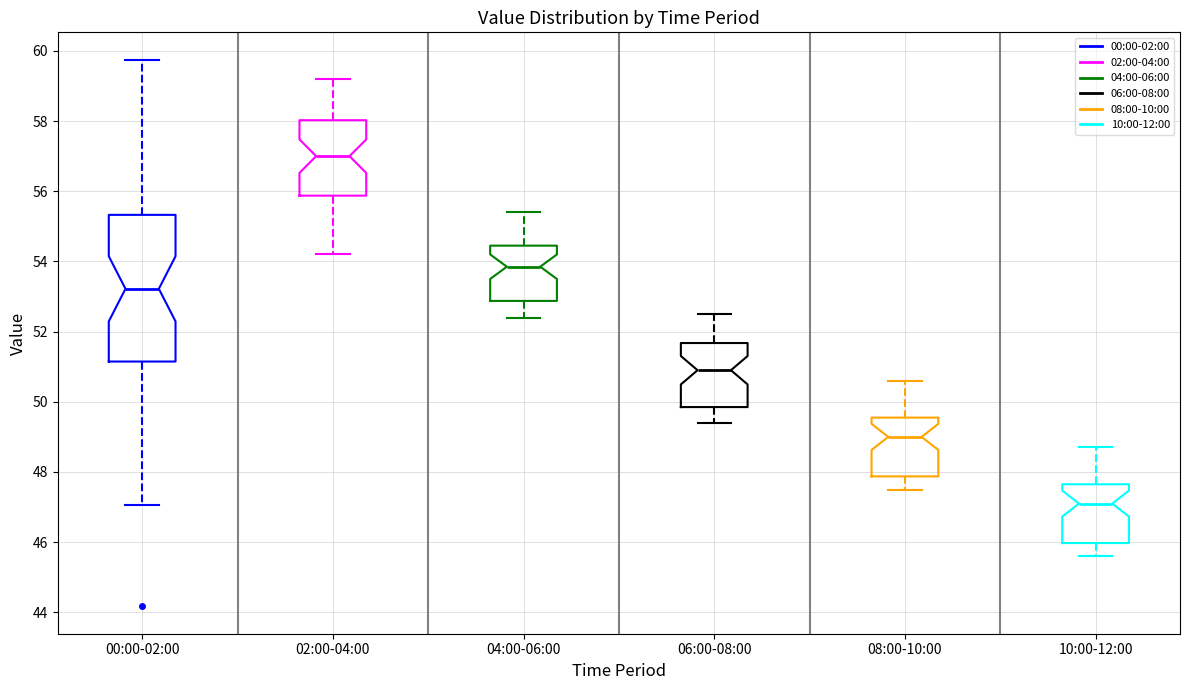

Reading left to right, read every box against the y-axis: the position of its median line, the range the box covers, and the ends of its whiskers. The values are not printed on the chart, so give them approximately, as read against the axis.

00:00-02:00: median 53.2, box 51.2 to 55.4, whiskers 47.0 to 59.8
02:00-04:00: median 57.0, box 55.8 to 58.0, whiskers 54.2 to 59.2
04:00-06:00: median 53.8, box 52.8 to 54.4, whiskers 52.4 to 55.4
06:00-08:00: median 51.0, box 49.8 to 51.6, whiskers 49.4 to 52.6
08:00-10:00: median 49.0, box 47.8 to 49.6, whiskers 47.6 to 50.6
10:00-12:00: median 47.2, box 46.0 to 47.6, whiskers 45.6 to 48.8